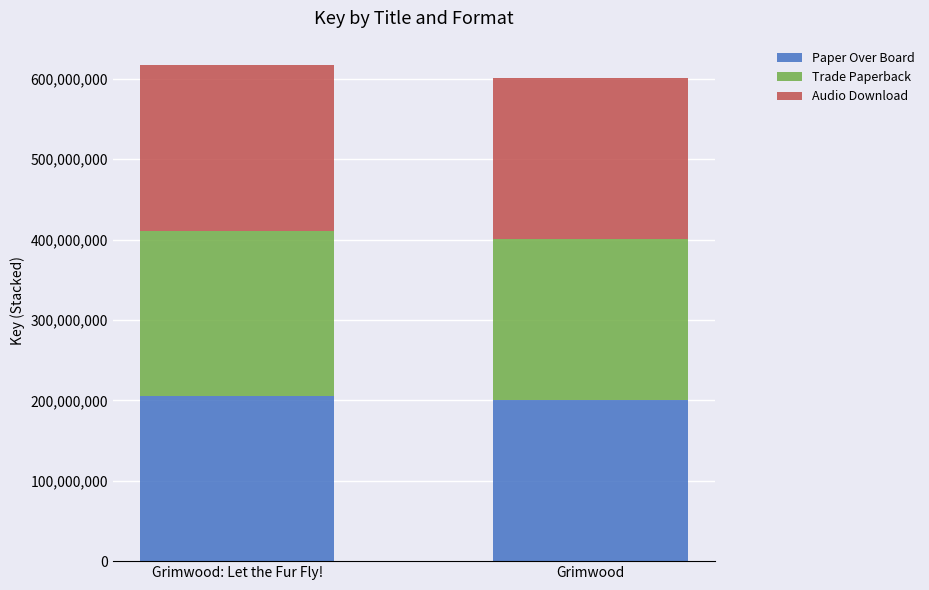

The value of Paper Over Board at Grimwood is 86116386. True or false?

False